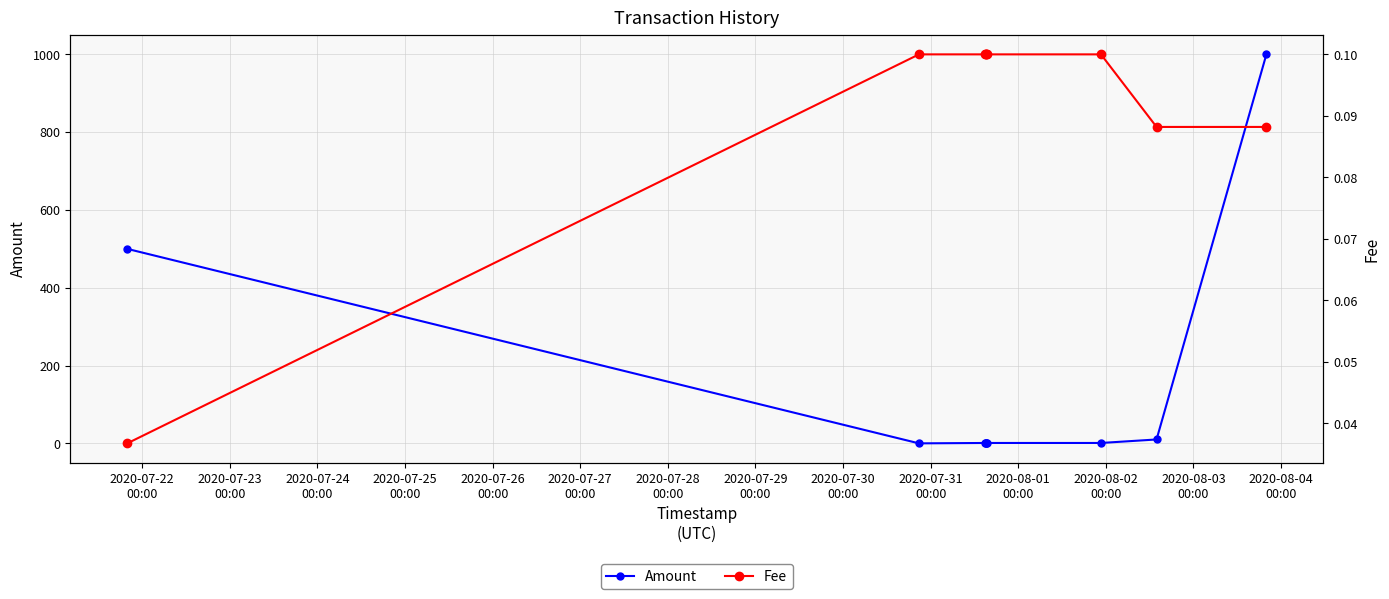

Which series has the largest total across all categories?

Amount